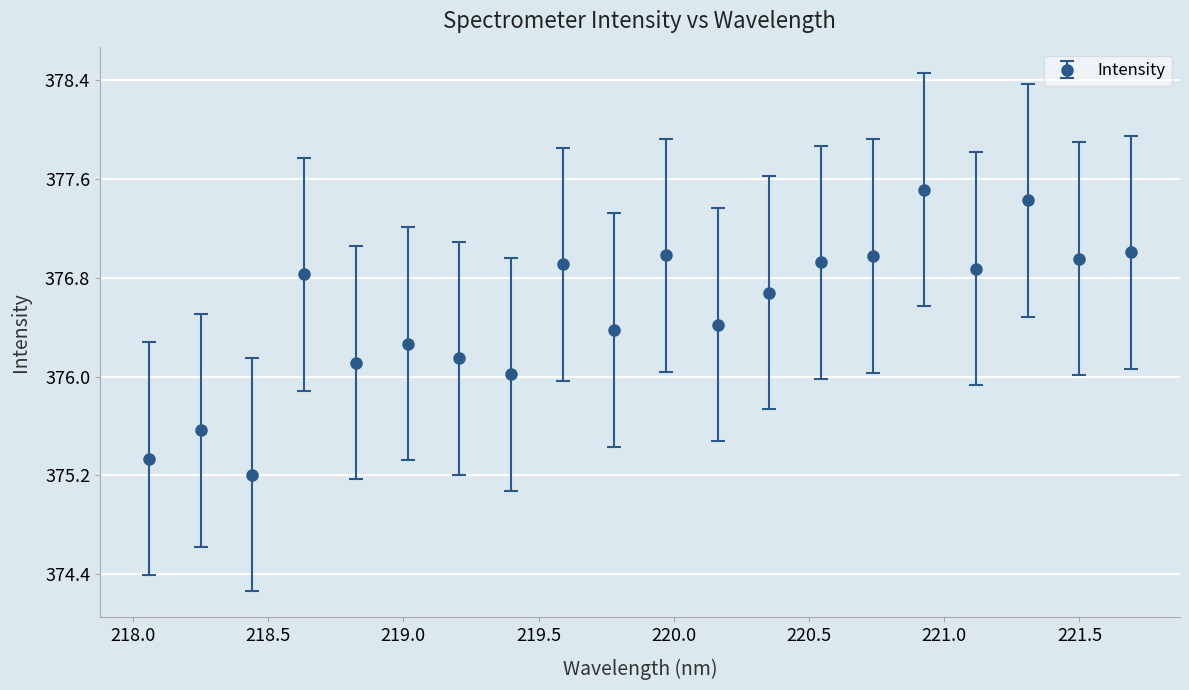

How many series are shown in this chart?

1